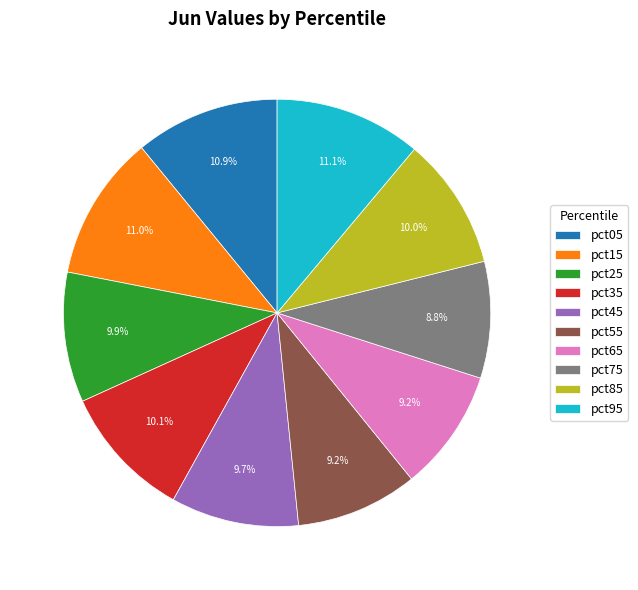

How many segments does this pie chart have?

10